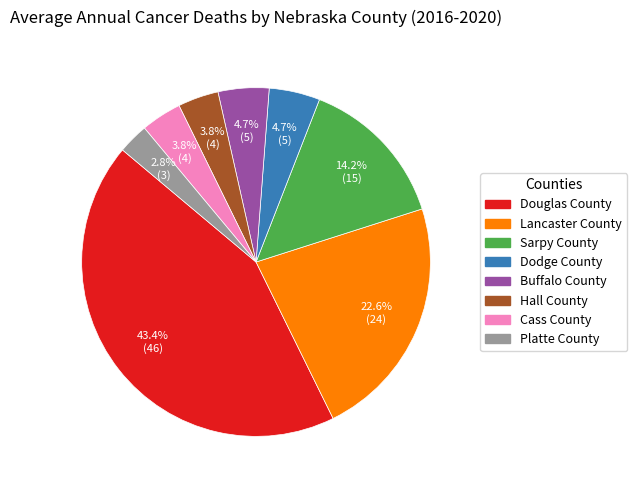

The Douglas County slice represents 43% of the pie. True or false?

True